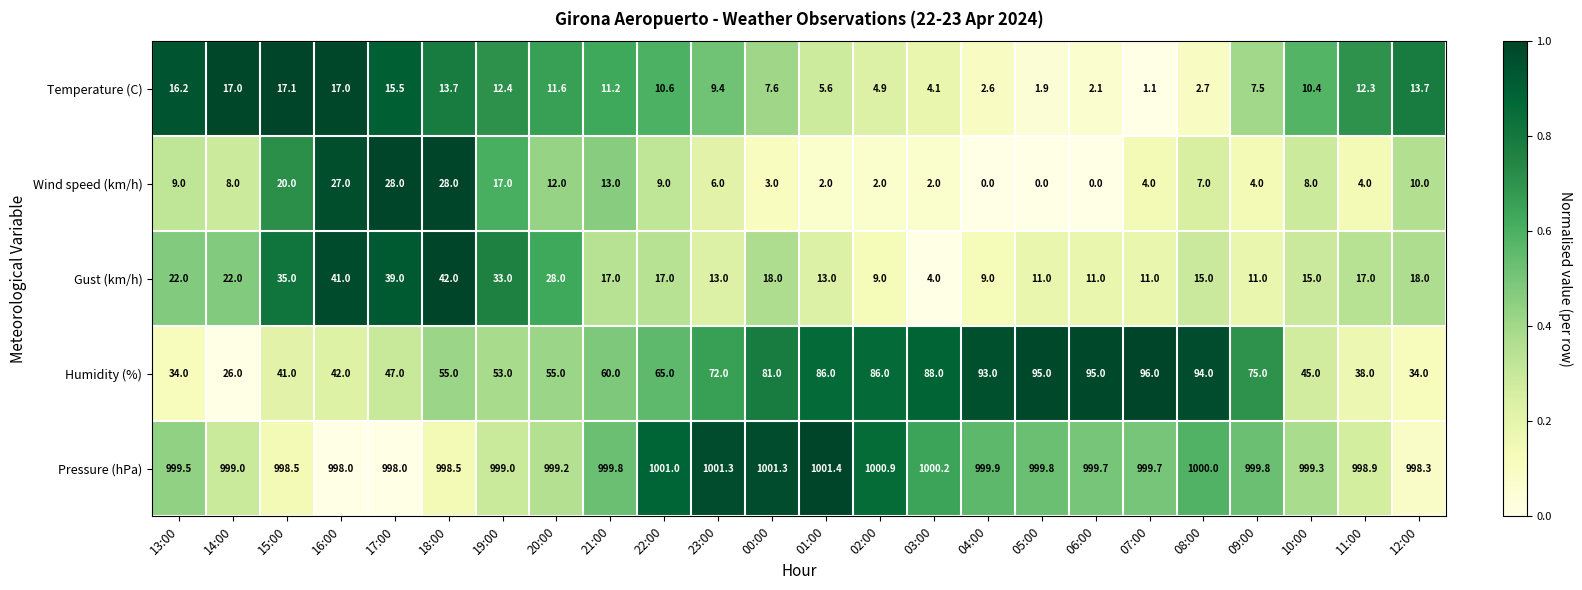

How many values in the Humidity (%) series are below 65?

12